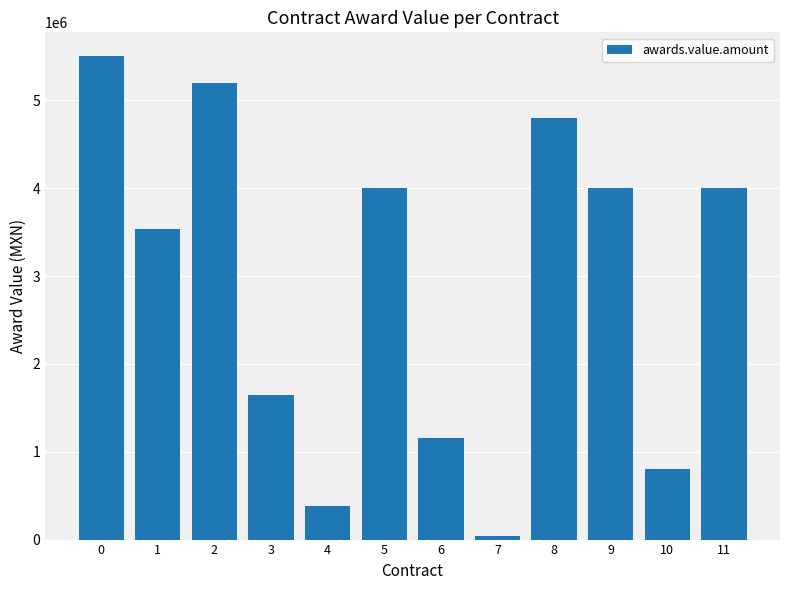

Reading right to left, extract all data points from this chart.

4000000.0	800000.0	4000000.0	4800000.0	39072.0	1156900.0	4000000.0	380000.0	1650000.0	5200000.0	3533176.7	5500000.0